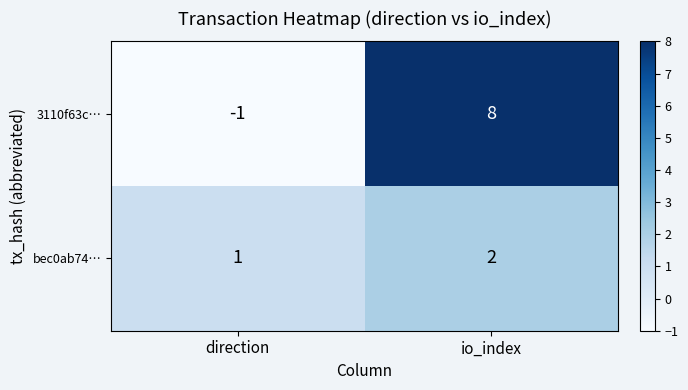

The value of 3110f63c… at io_index is 14. True or false?

False